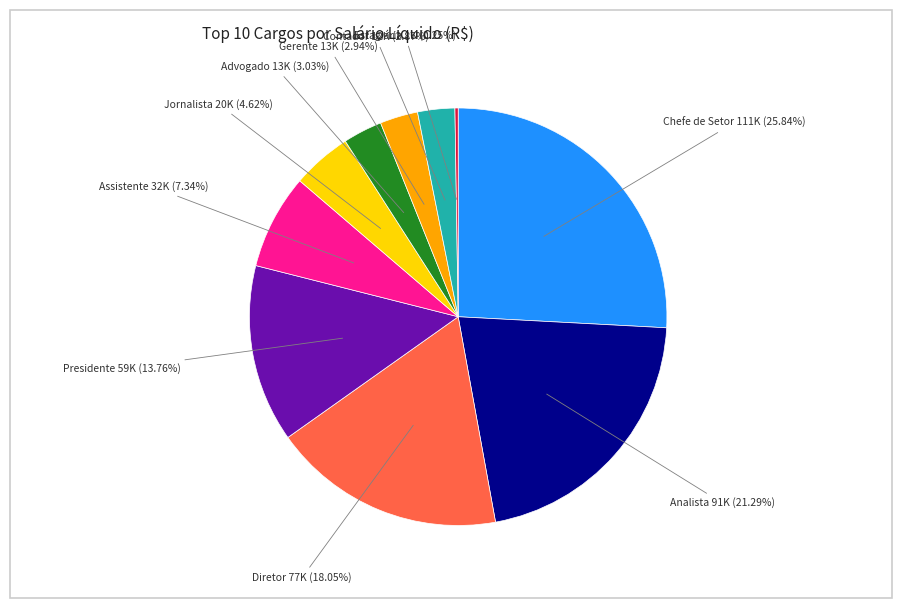

Is there a majority slice in this chart?

No